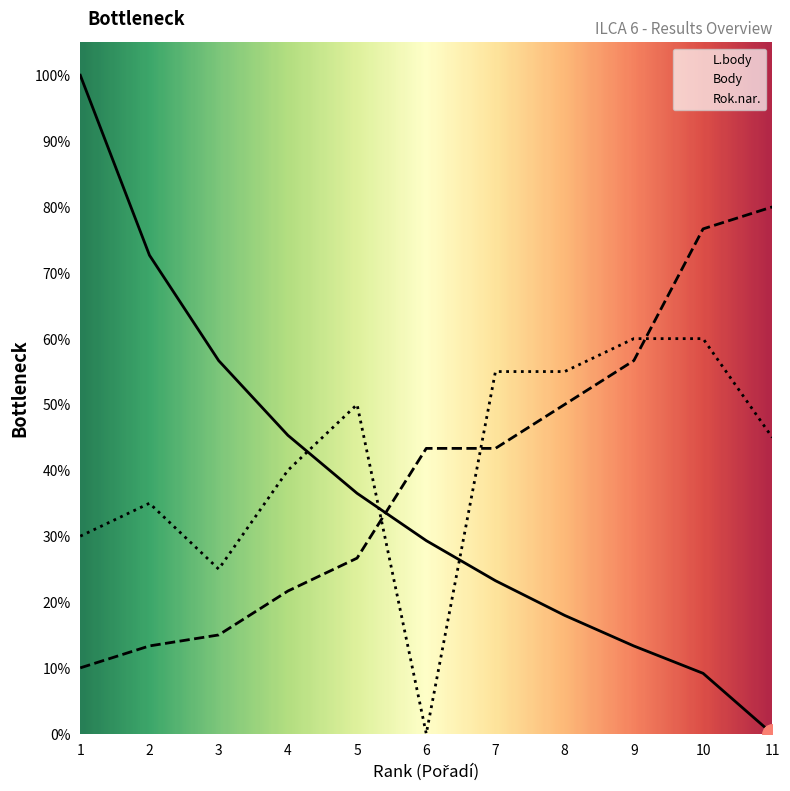

Rank the series at 5 from highest to lowest value.

Rok.nar., L.body, Body